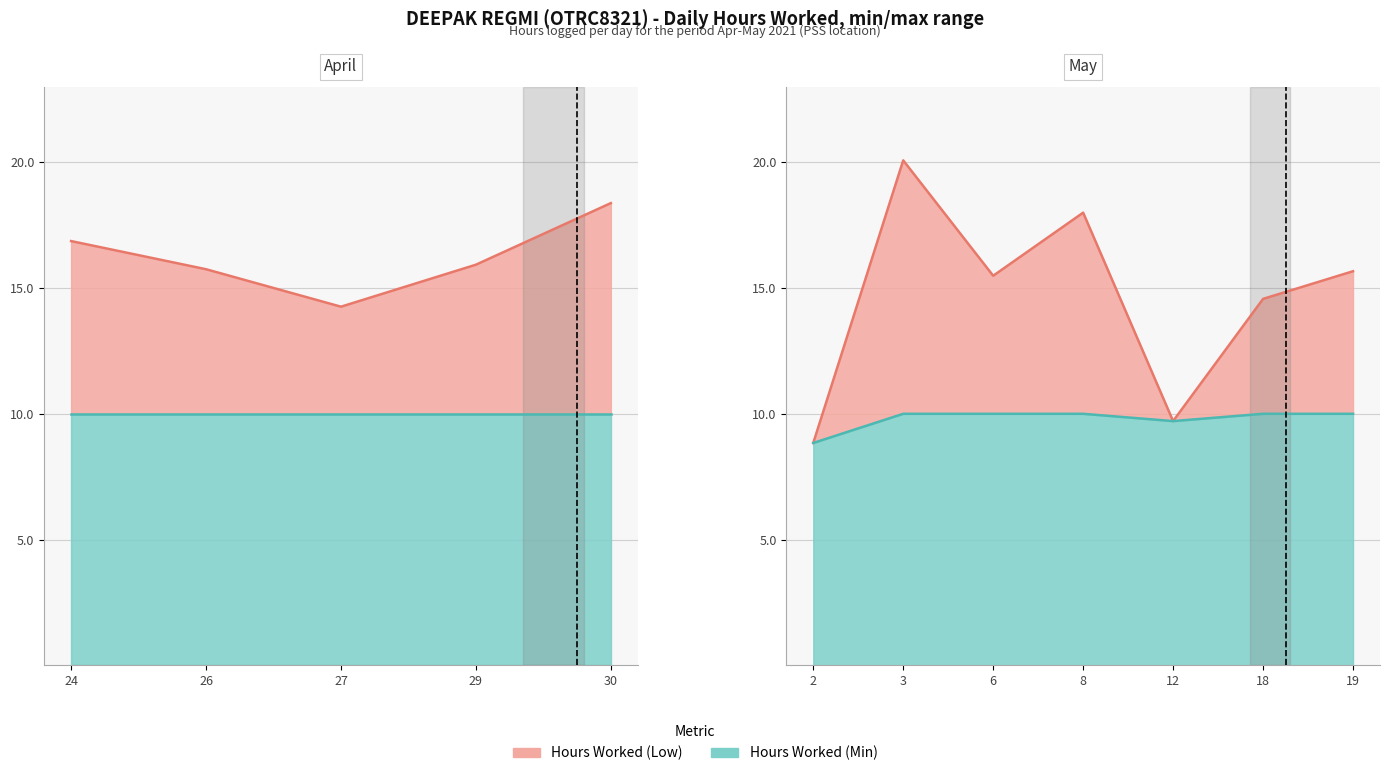

Reading left to right, list all the values displayed in this chart.

Hours Worked (Low): 24=16.9	26=15.8	27=14.3	29=15.9	30=18.4	2=8.8	3=20.1	6=15.5	8=18.0	12=9.7	18=14.6	19=15.7
Hours Worked (Min): 24=10.0	26=10.0	27=10.0	29=10.0	30=10.0	2=8.8	3=10.0	6=10.0	8=10.0	12=9.7	18=10.0	19=10.0